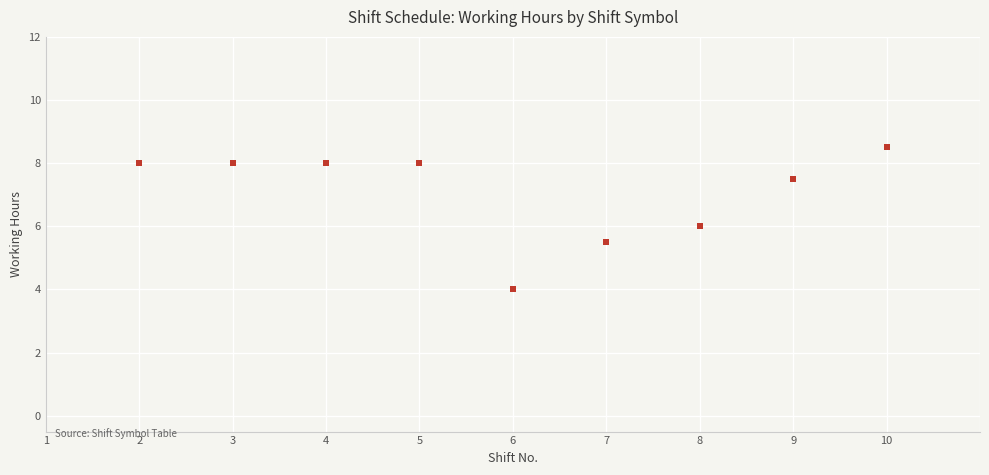

What is the range of X values (max minus min)?

8.0